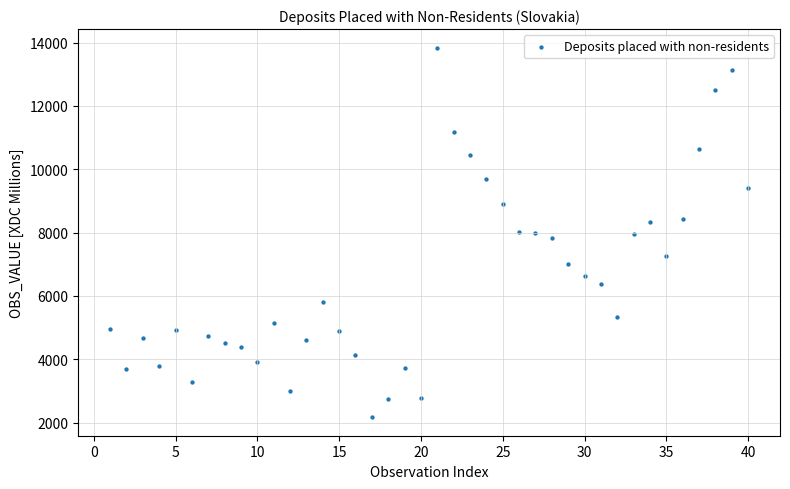

What is the range of X values (max minus min)?

39.0